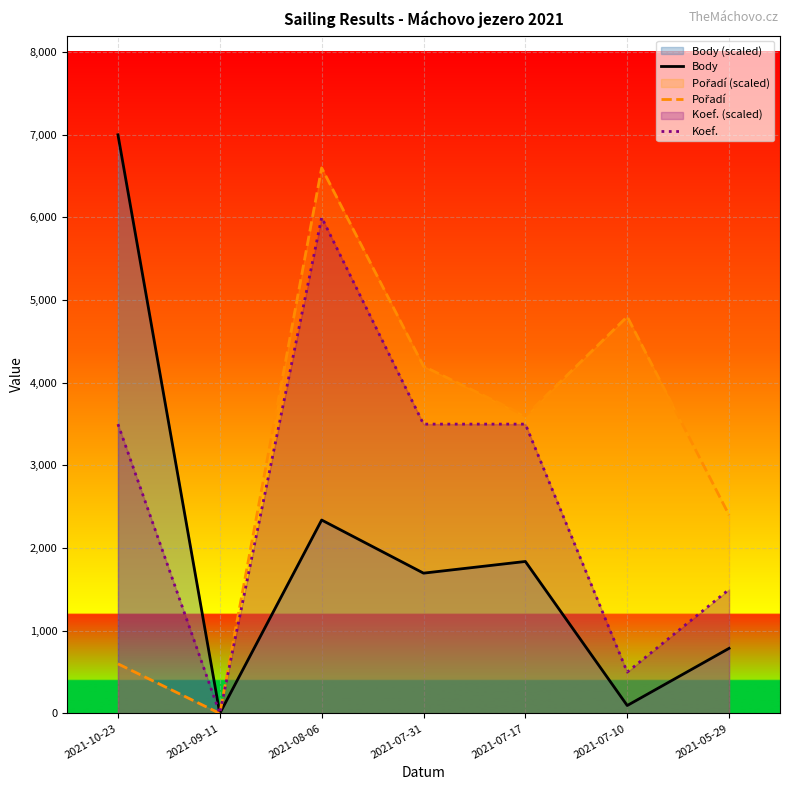

True or false: Pořadí and Body intersect in this chart.

False